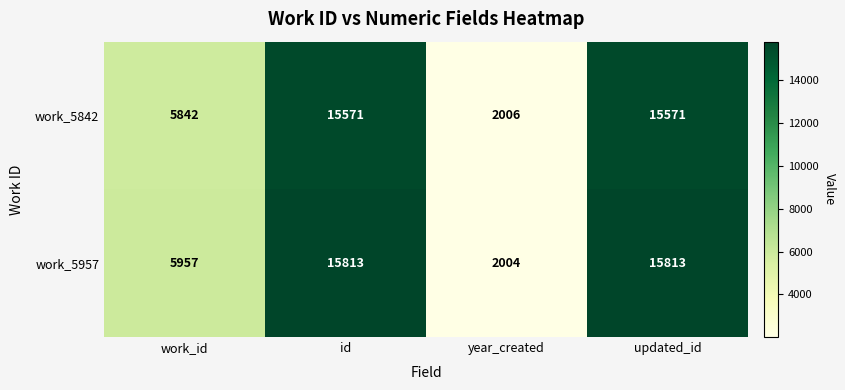

What is the total value across all series at year_created?

4010